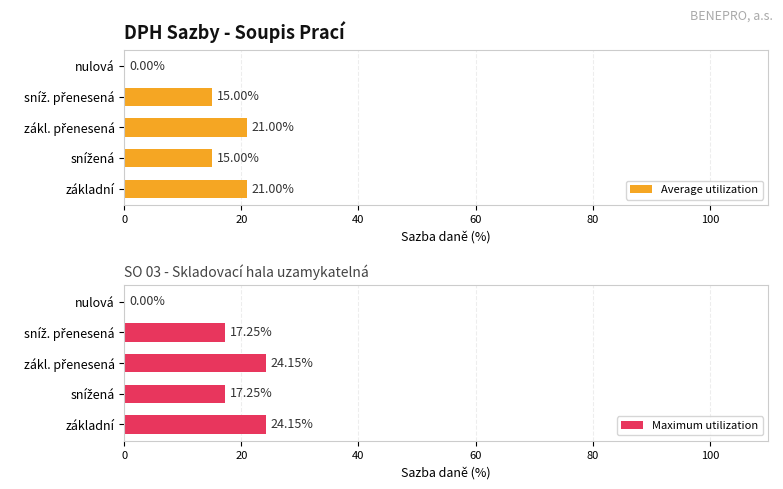

How many values in the Maximum utilization series are below 17?

1